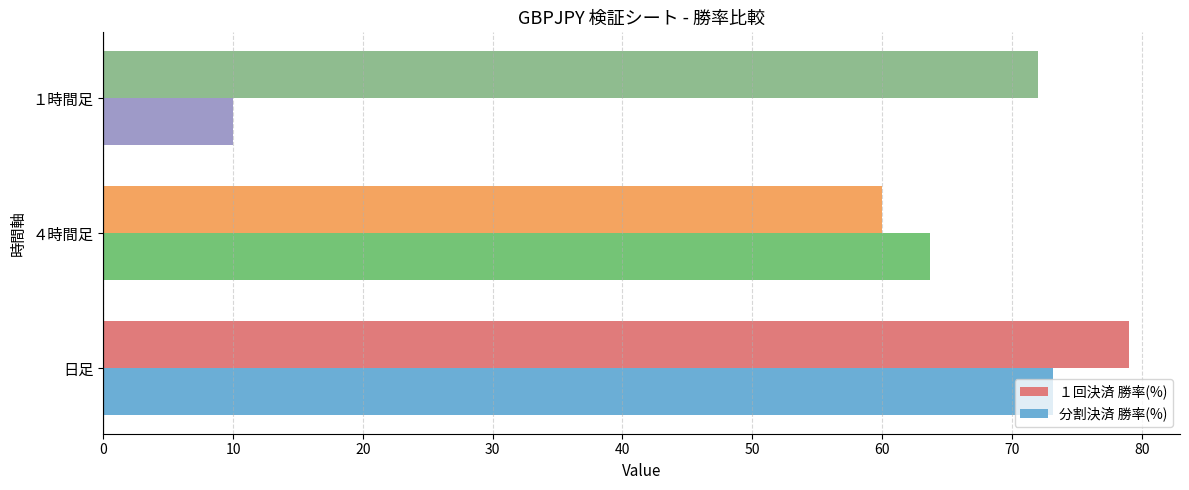

Rank the series by their maximum value, from highest to lowest.

１回決済 勝率(%), 分割決済 勝率(%)